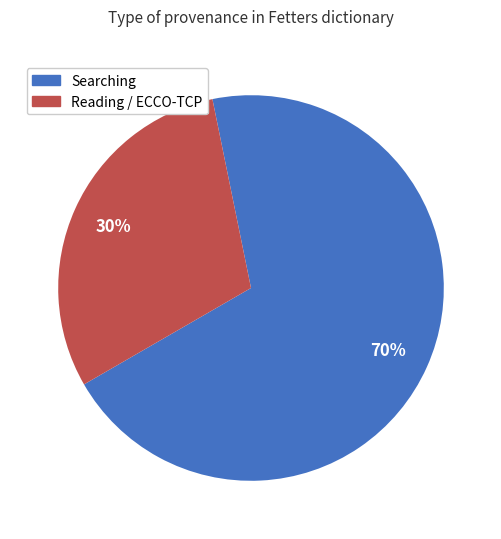

To the nearest percent, what is the average slice percentage?

50%